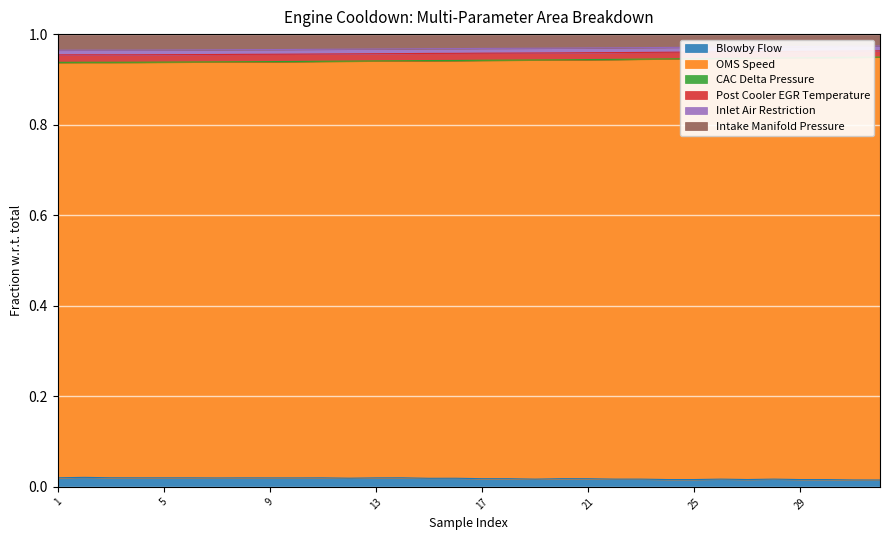

At which category does Inlet Air Restriction reach its first local peak?

2